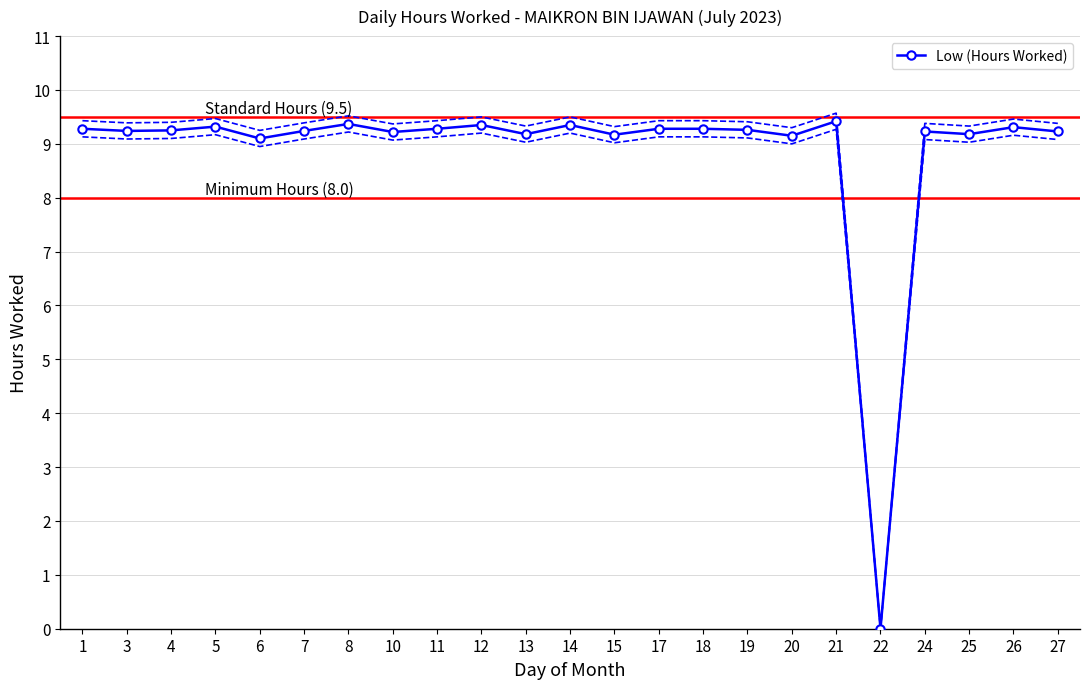

What is the change in value from 1 to 14?

+0.1